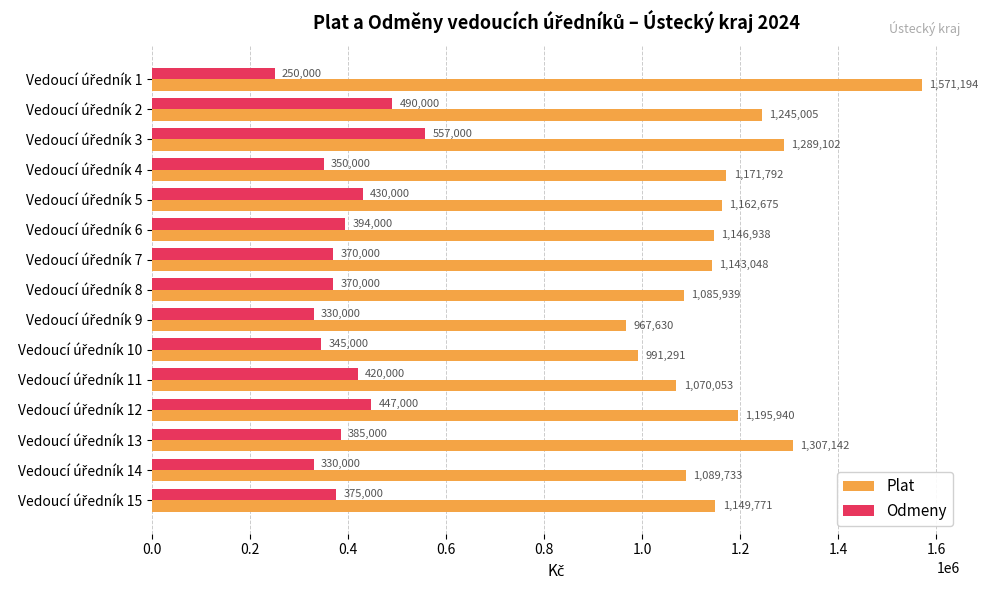

What is the average value of the Plat series?

1172484